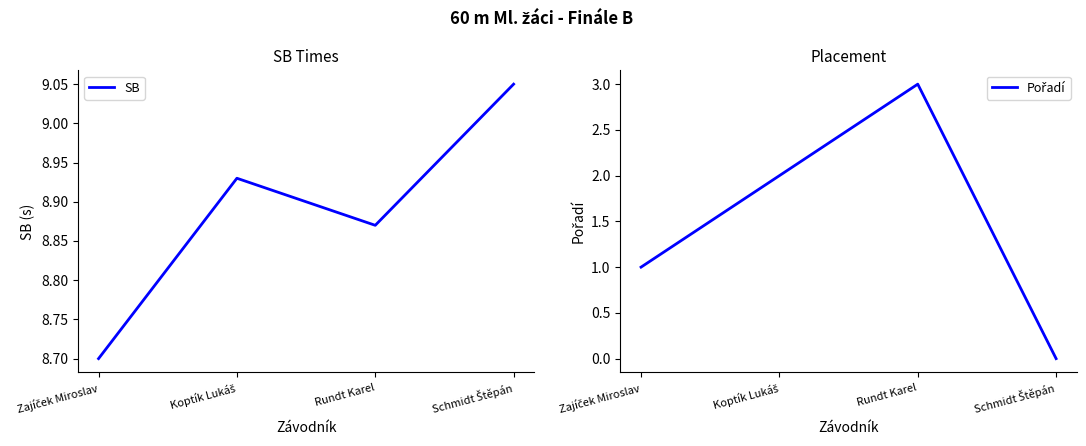

What is the average value of the Pořadí series?

1.5